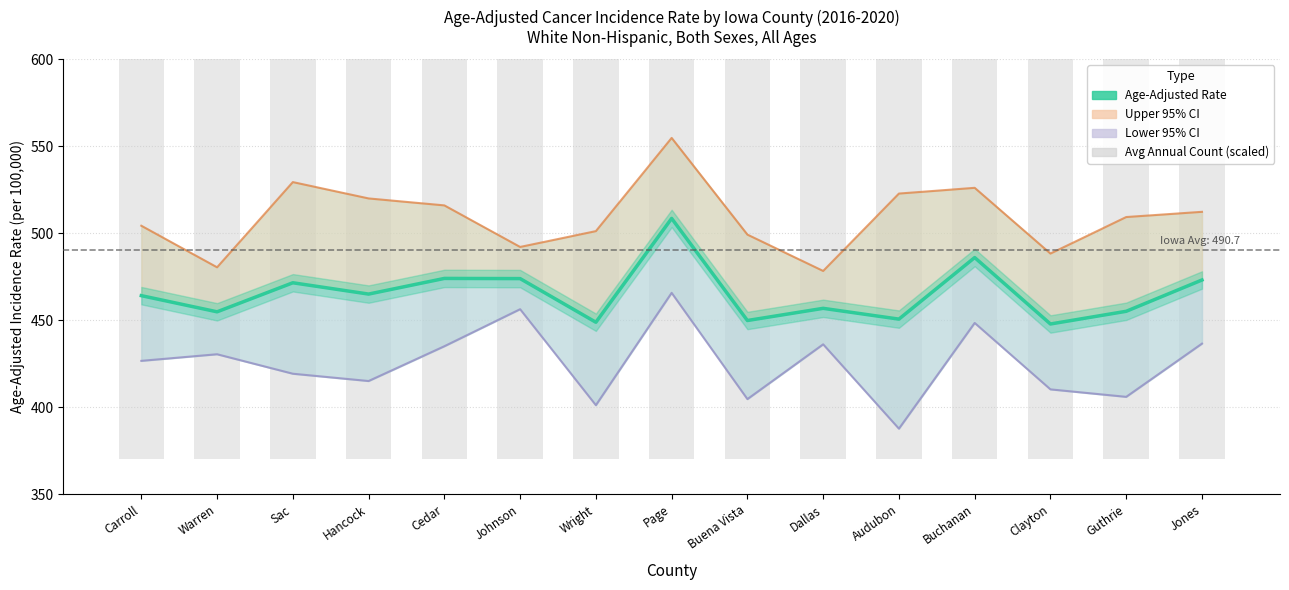

What is the label of the 13th bar from the right?

Sac